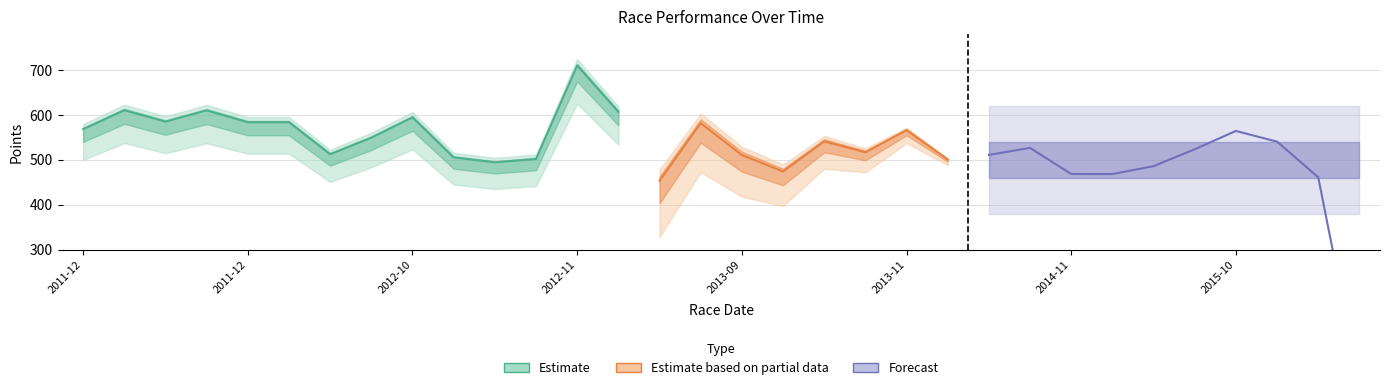

How many interior local valleys does the Points series have?

8